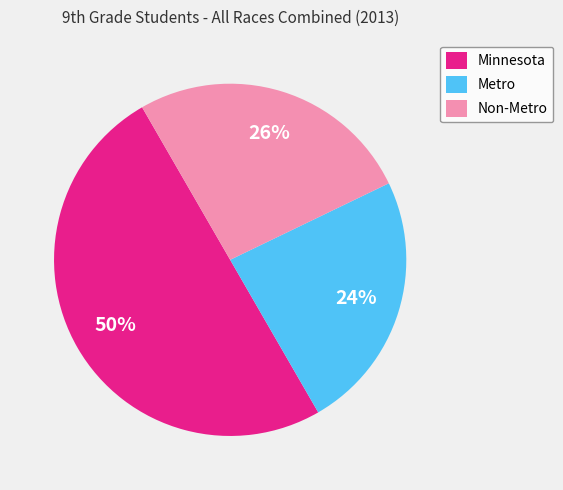

Combined, do Minnesota and Metro account for over 50%?

Yes